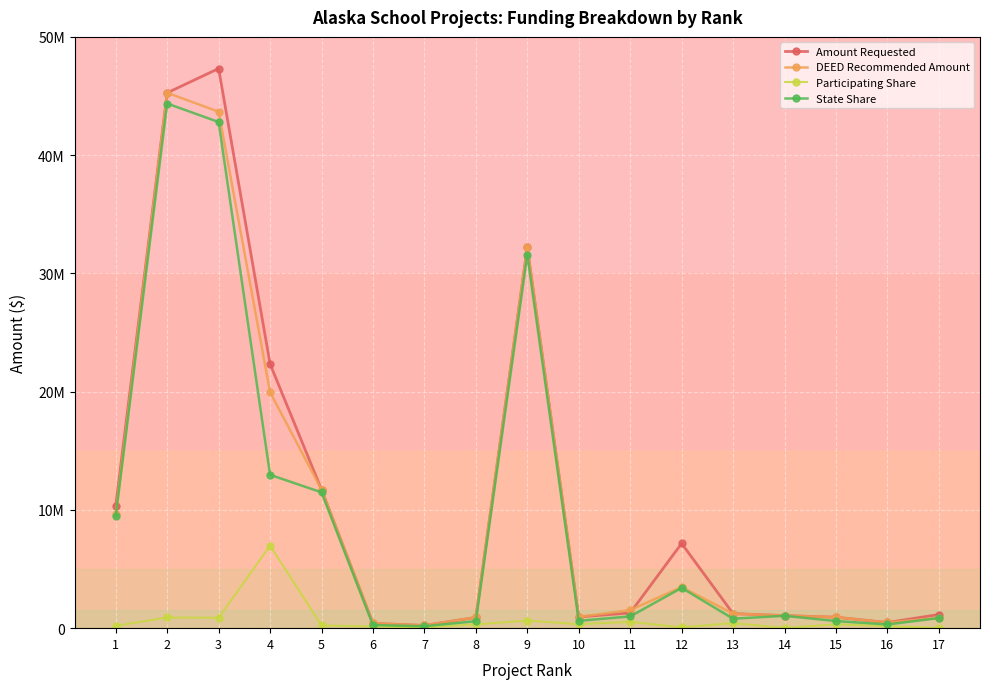

In Participating Share, how many points are higher than both neighbors (excluding endpoints)?

6